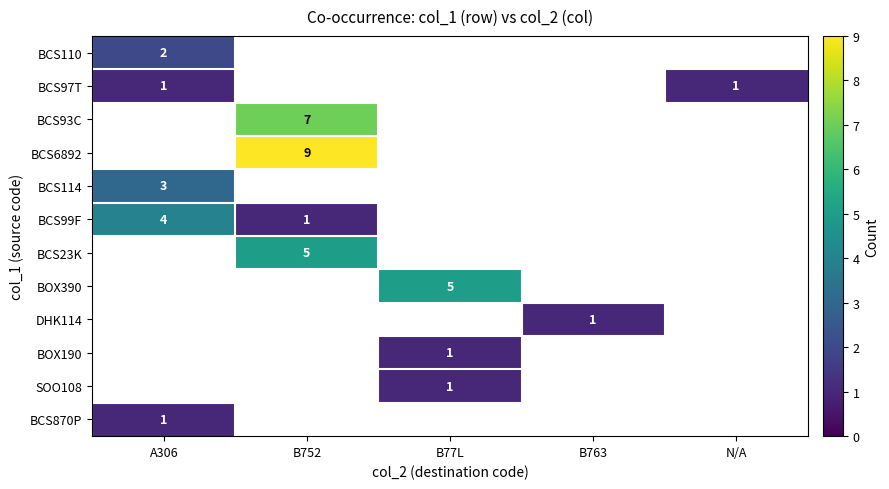

What is the greatest value displayed?

9.0